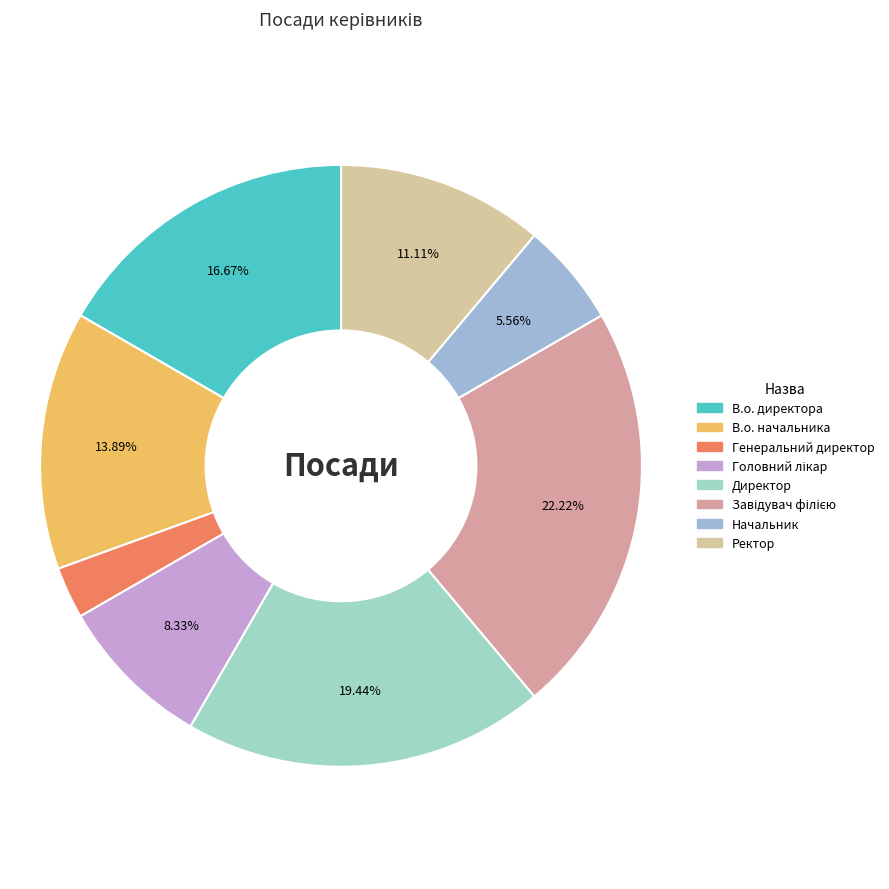

How many slices are in this pie chart?

8